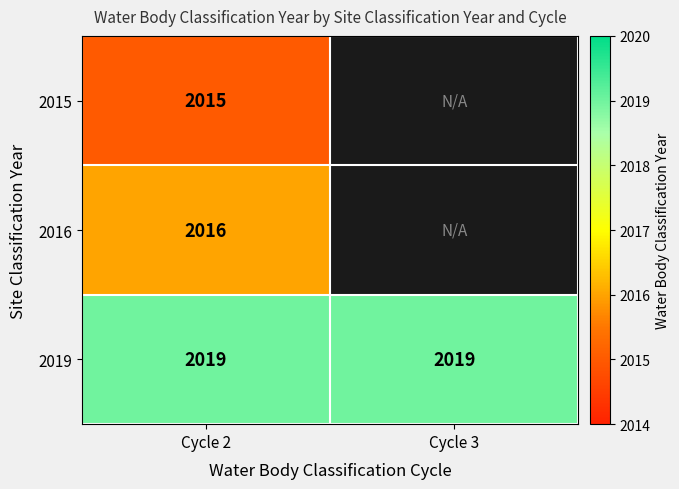

Is it true that 2019 equals 849 at Cycle 2?

False